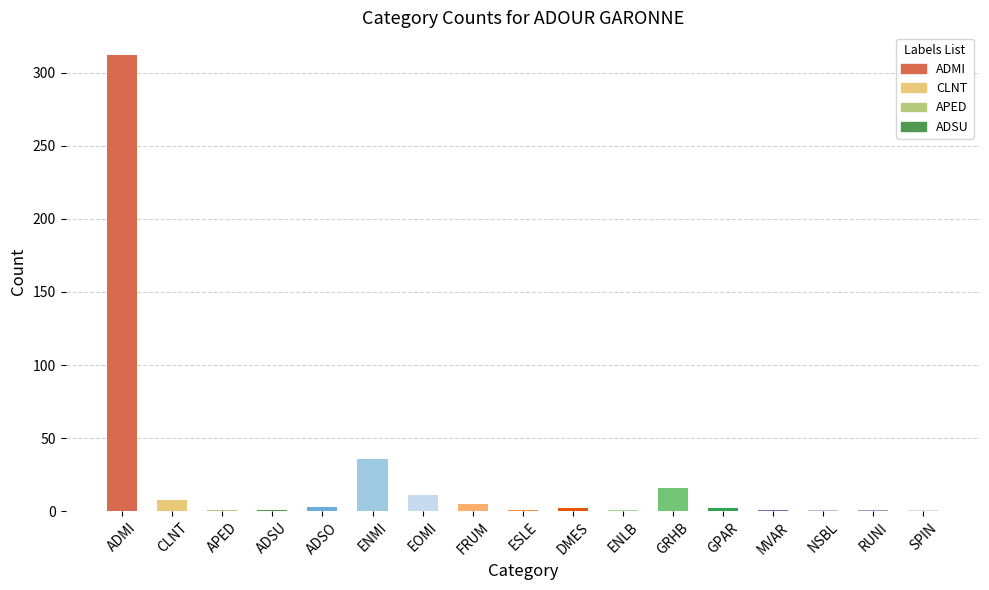

What is the greatest value displayed?

312